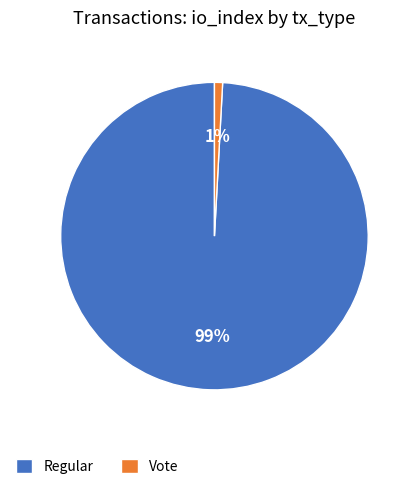

To the nearest percent, what is the difference between the Vote and Regular slice percentages?

98%